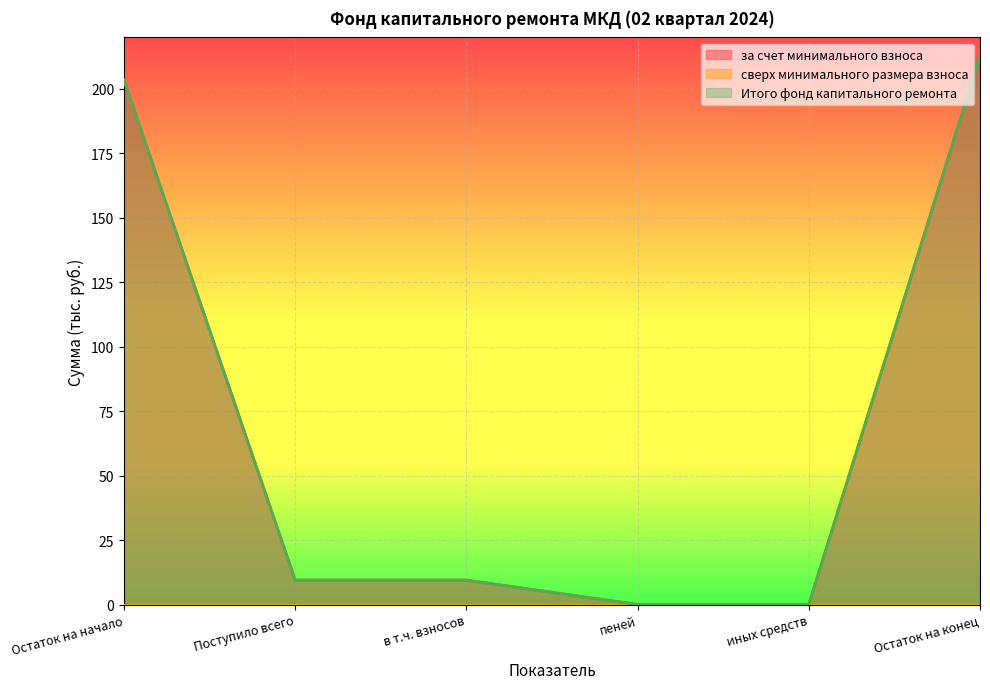

What is the sum of all Итого фонд капитального ремонта values?

435.2